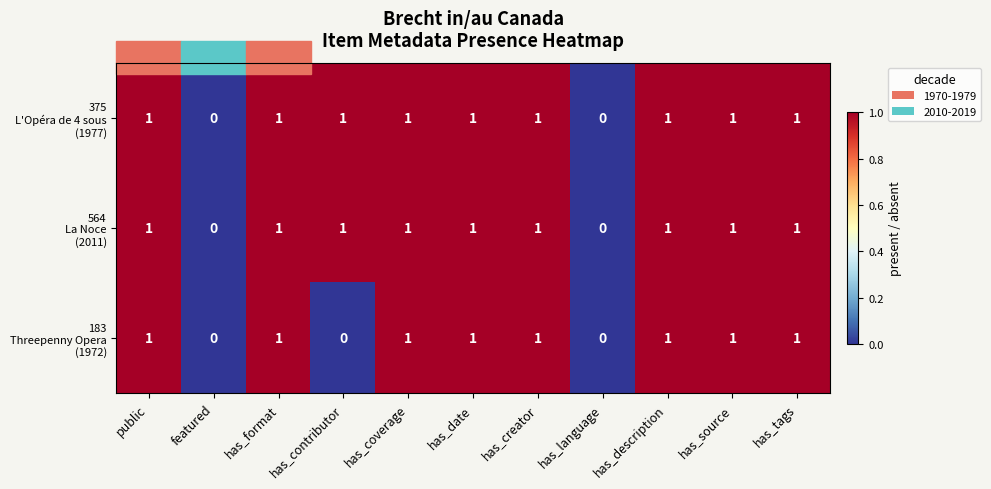

What is the total value across all series at has_date?

3